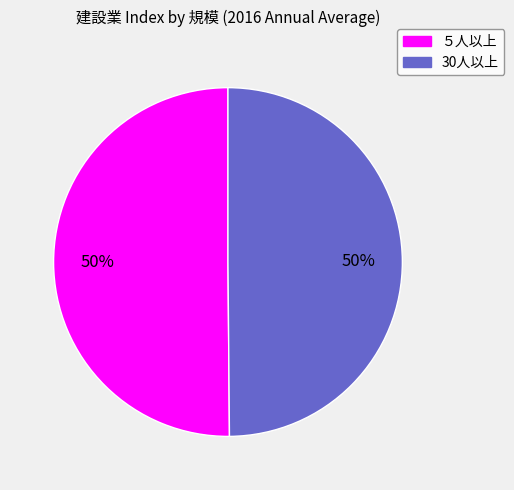

What percentage is the 30人以上 slice, to the nearest percent?

50%